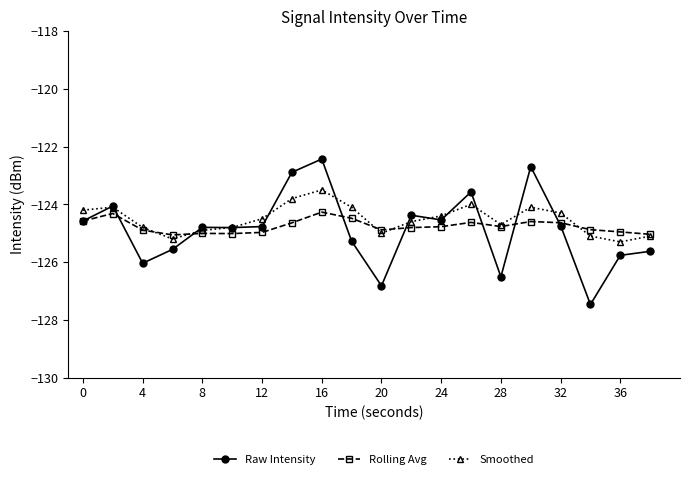

List the series in order of their peak value, highest first.

Raw Intensity, Smoothed, Rolling Avg